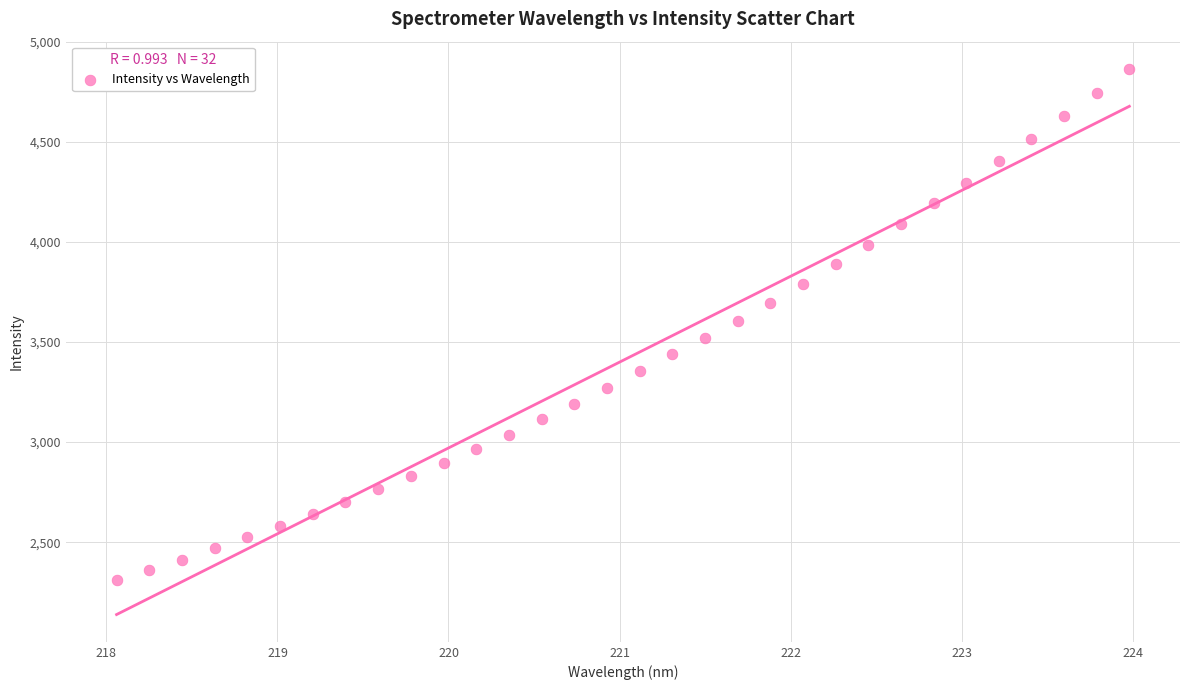

What is the range of X values (max minus min)?

5.9